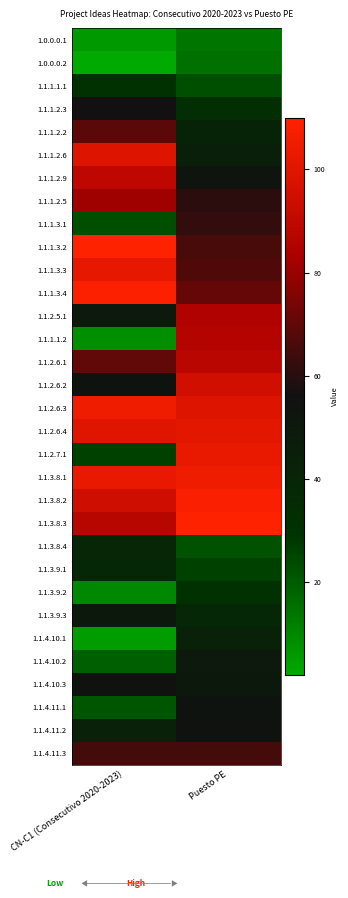

What is the spread (max minus min) of values at CN-C1 (Consecutivo 2020-2023)?

108